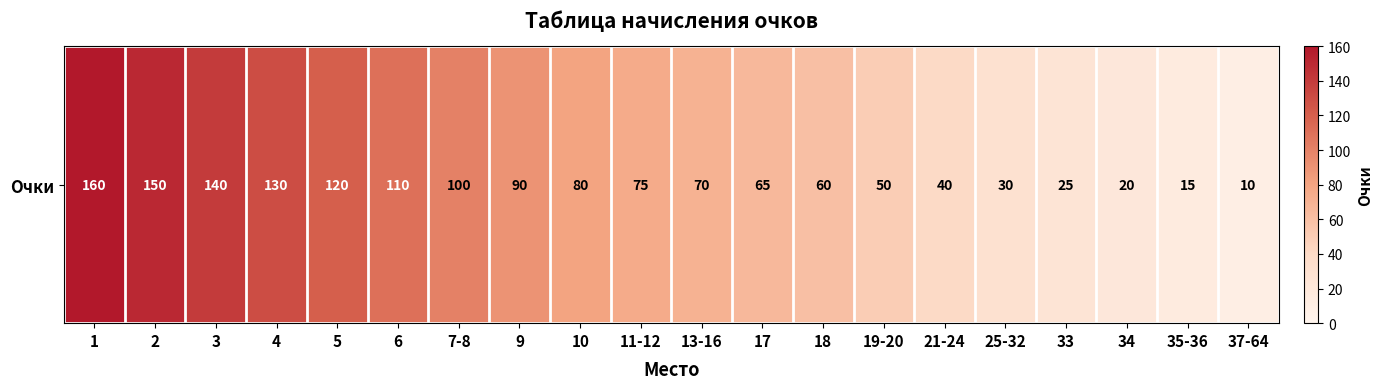

List the labels in order of value, largest first.

1, 2, 3, 4, 5, 6, 7-8, 9, 10, 11-12, 13-16, 17, 18, 19-20, 21-24, 25-32, 33, 34, 35-36, 37-64